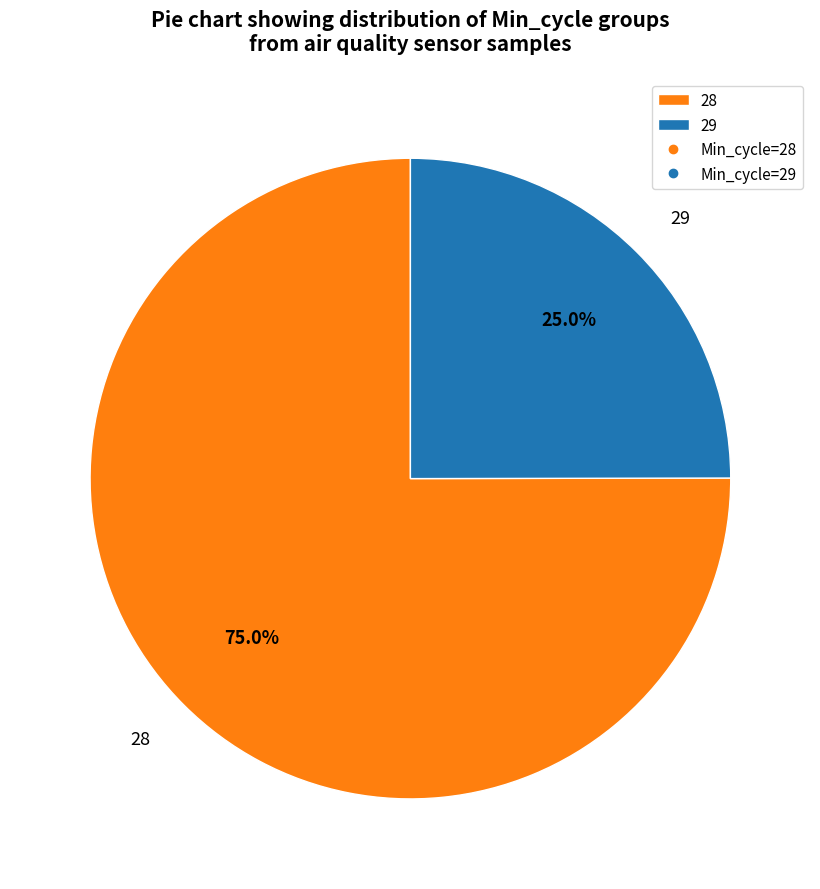

Which slice is the smallest?

29